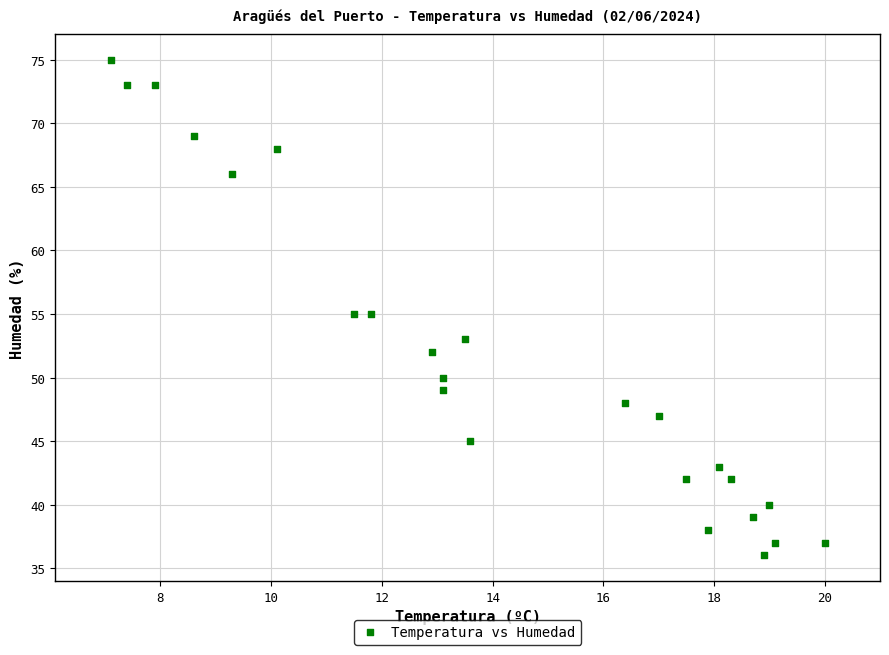

Count the number of points in this scatter plot.

24